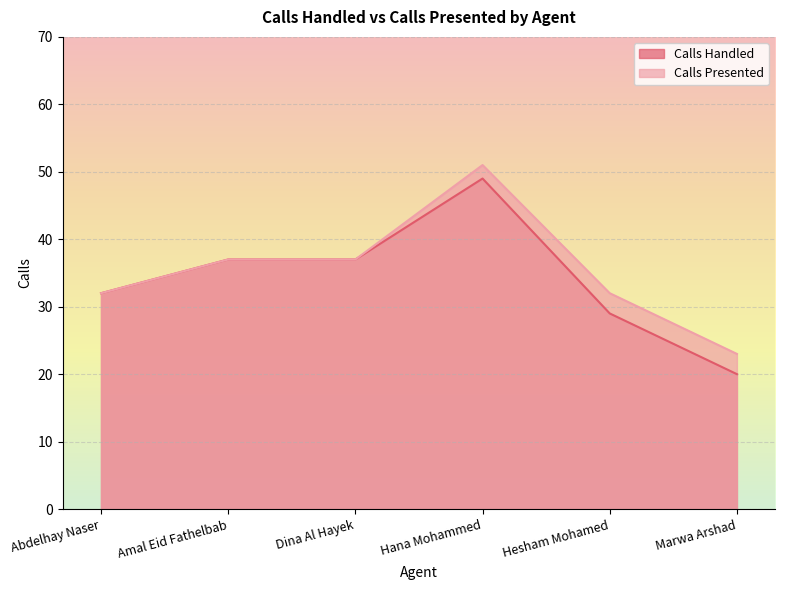

Which series has the widest spread of values?

Calls Handled